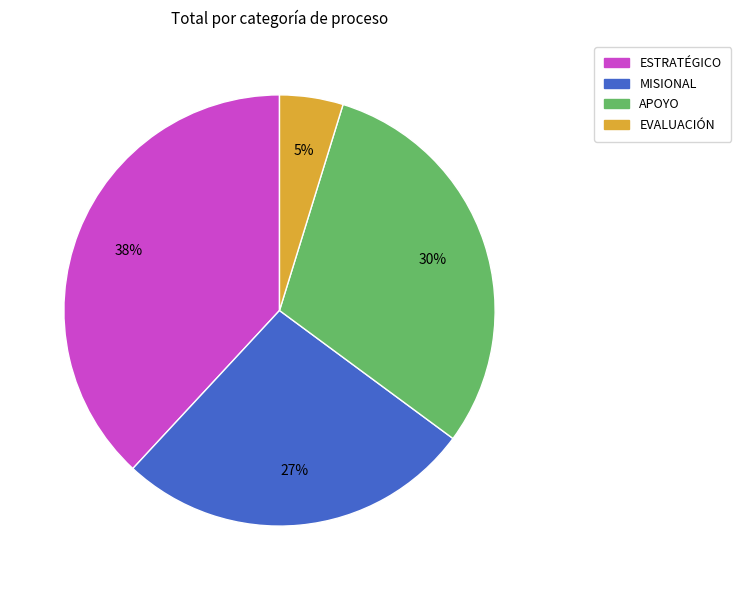

Is it true that ESTRATÉGICO is 38% of the pie?

True